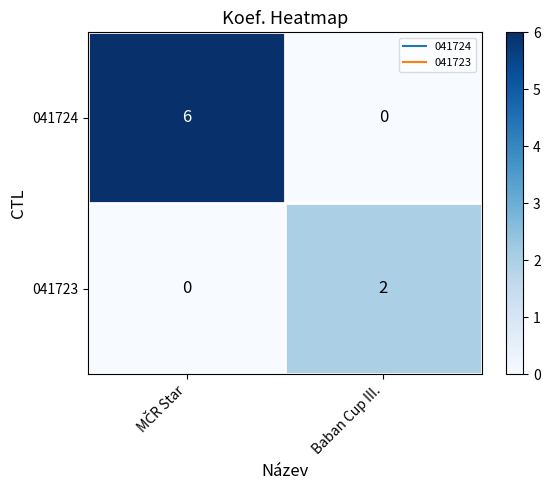

Which series has the widest spread of values?

041724